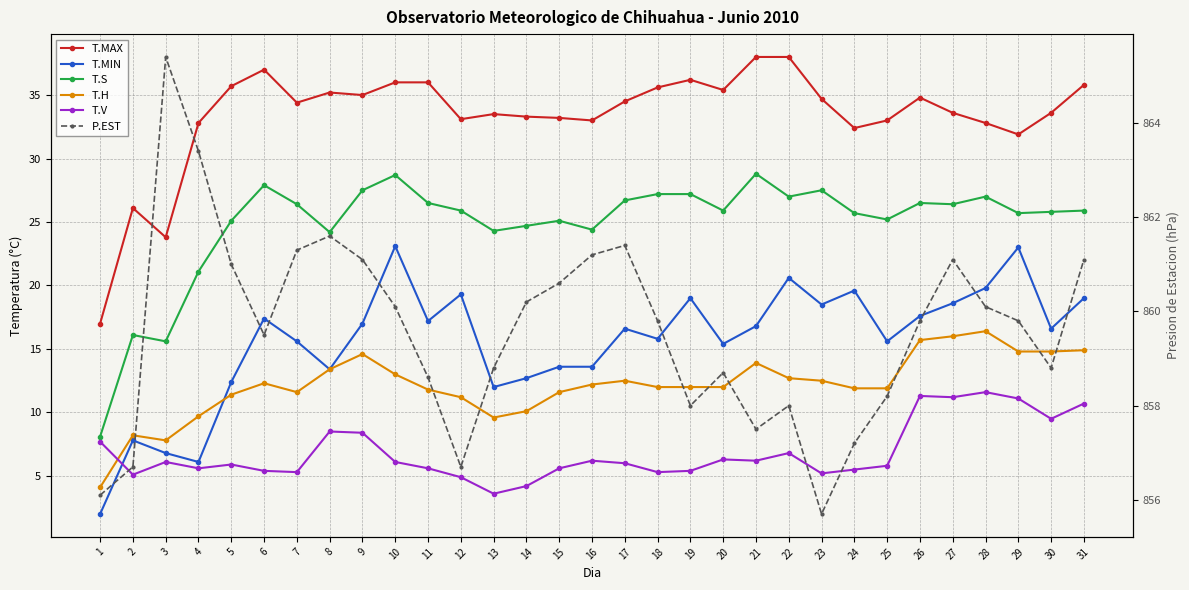

How many distinct data groups are displayed?

6